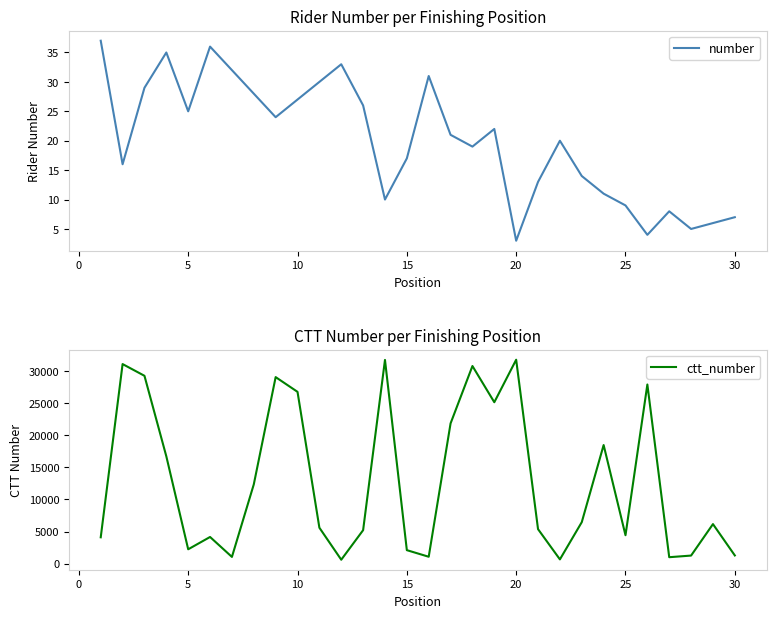

What is the highest value of the ctt_number series?

31768